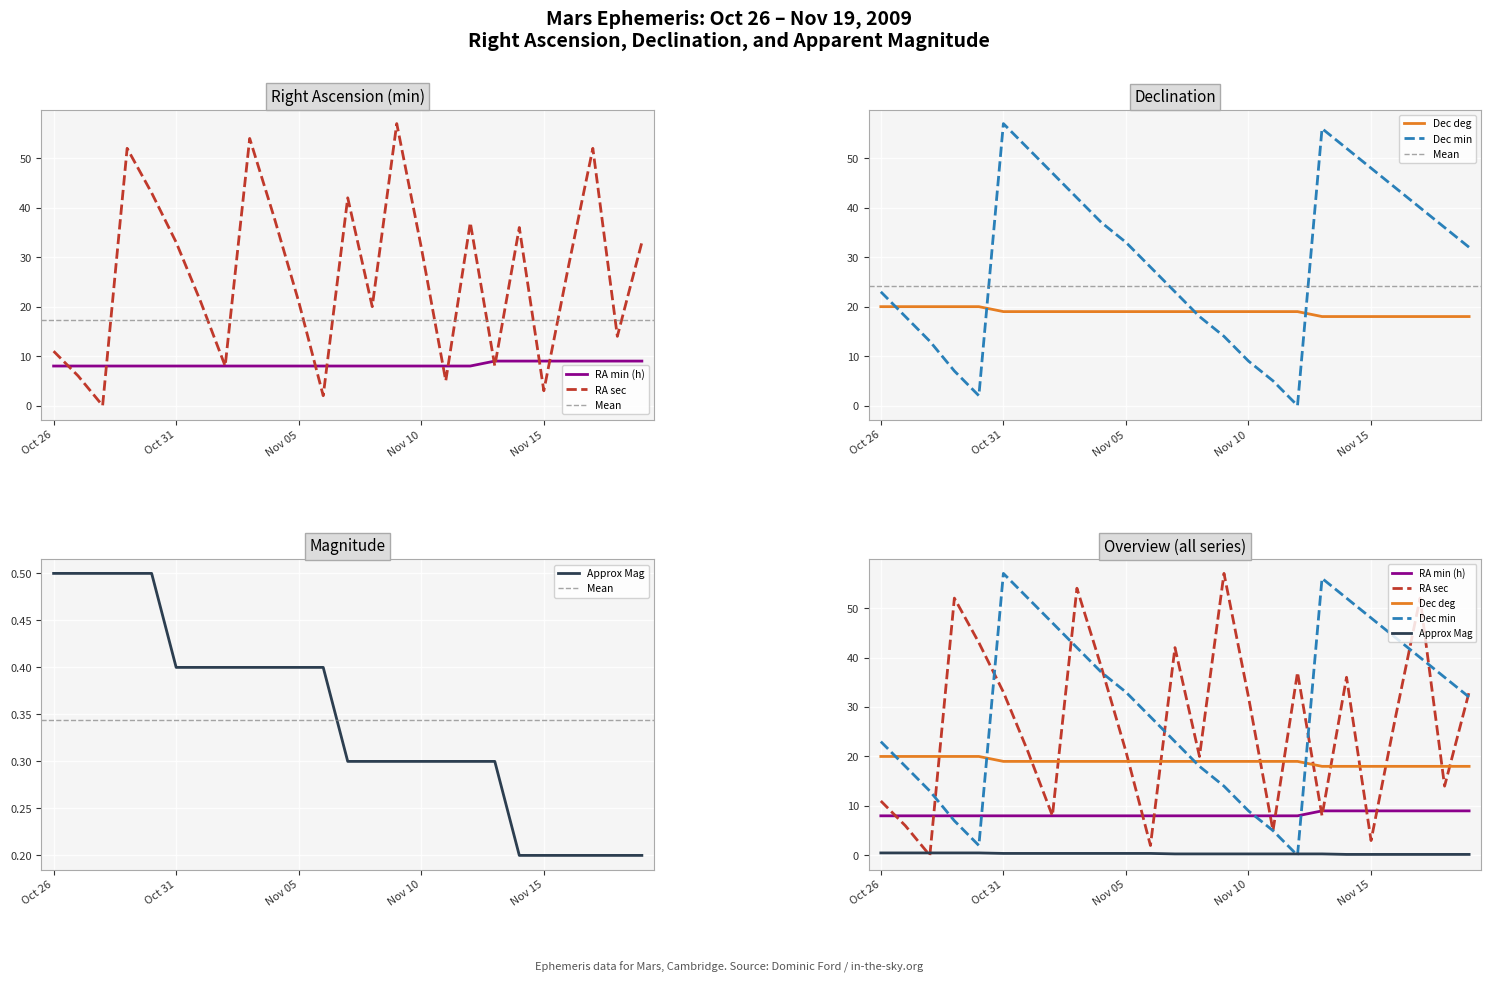

Which series changed the most between Nov 13 and Nov 15?

Dec min